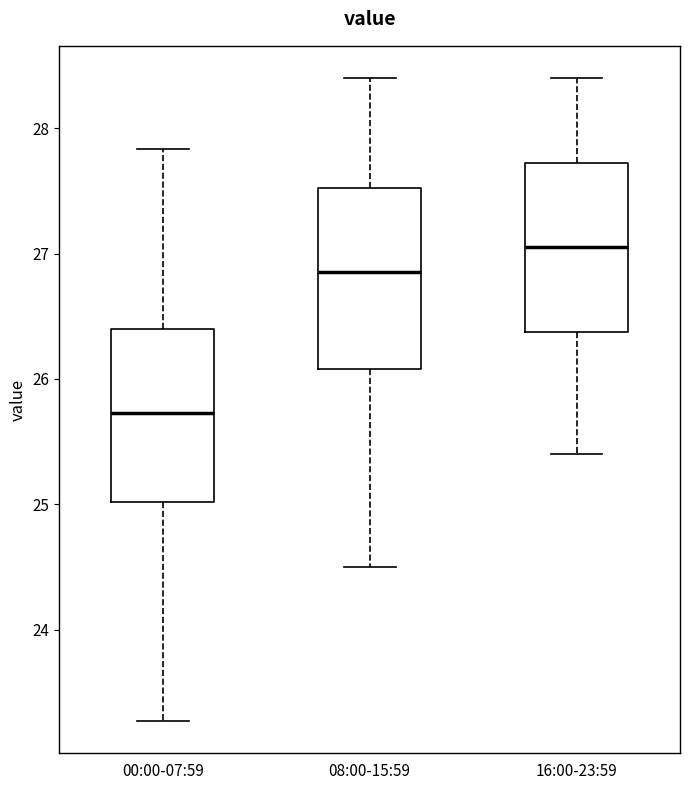

Reading left to right, read every box against the y-axis: the position of its median line, the range the box covers, and the ends of its whiskers. The values are not printed on the chart, so give them approximately, as read against the axis.

00:00-07:59: median 25.7, box 25.0 to 26.4, whiskers 23.3 to 27.8
08:00-15:59: median 26.9, box 26.1 to 27.5, whiskers 24.5 to 28.4
16:00-23:59: median 27.1, box 26.4 to 27.7, whiskers 25.4 to 28.4